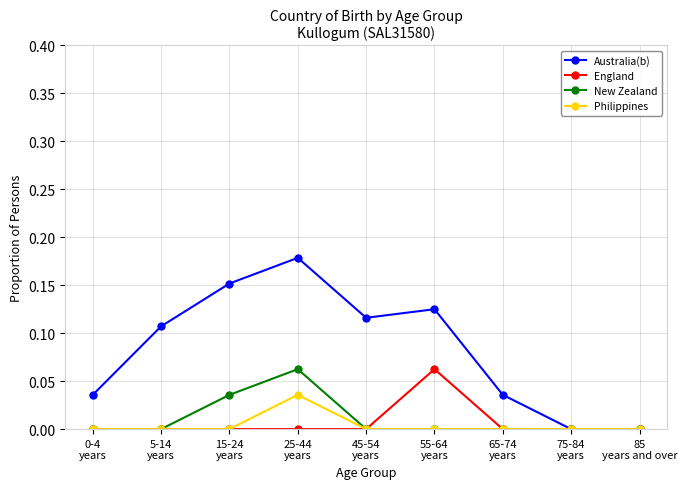

Which series has the largest total across all categories?

Australia(b)